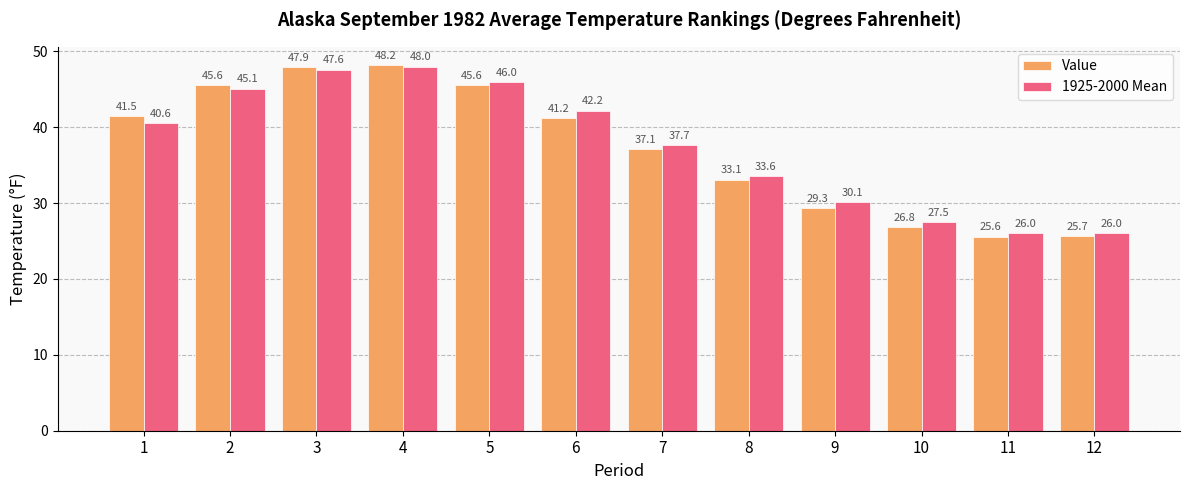

Are the bars horizontal?

No